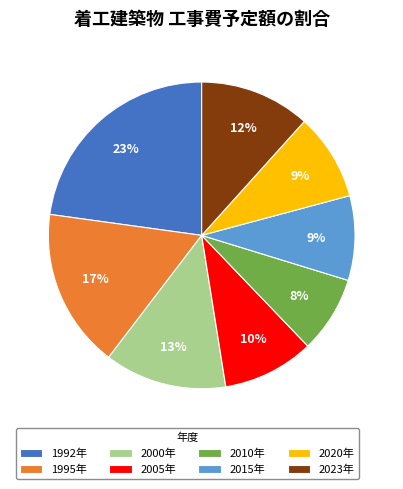

Which category has the biggest portion of the pie?

1992年